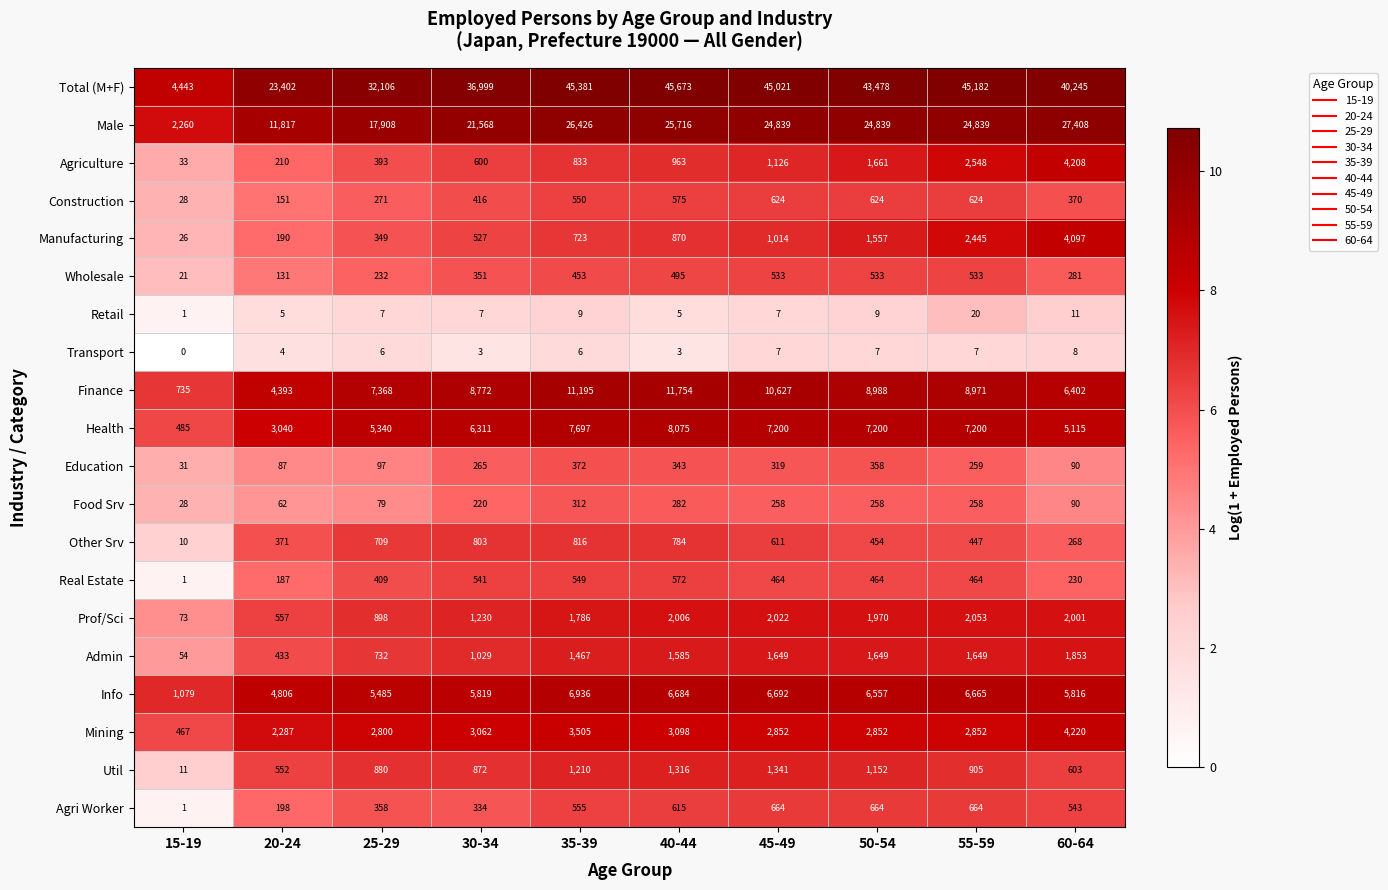

Which series has the largest range (max minus min)?

Total (M+F)